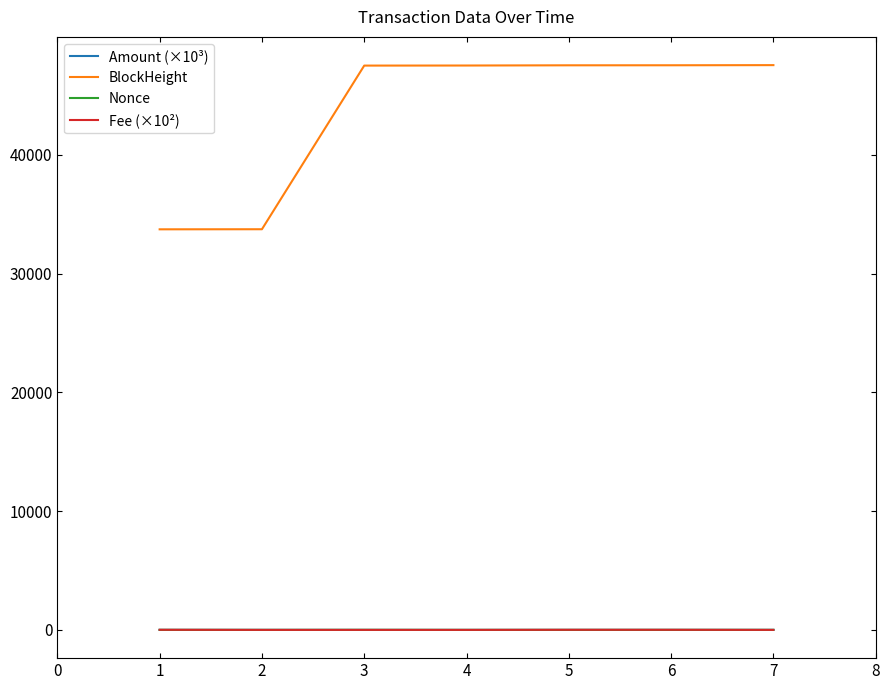

What is the greatest value displayed?

47567.0